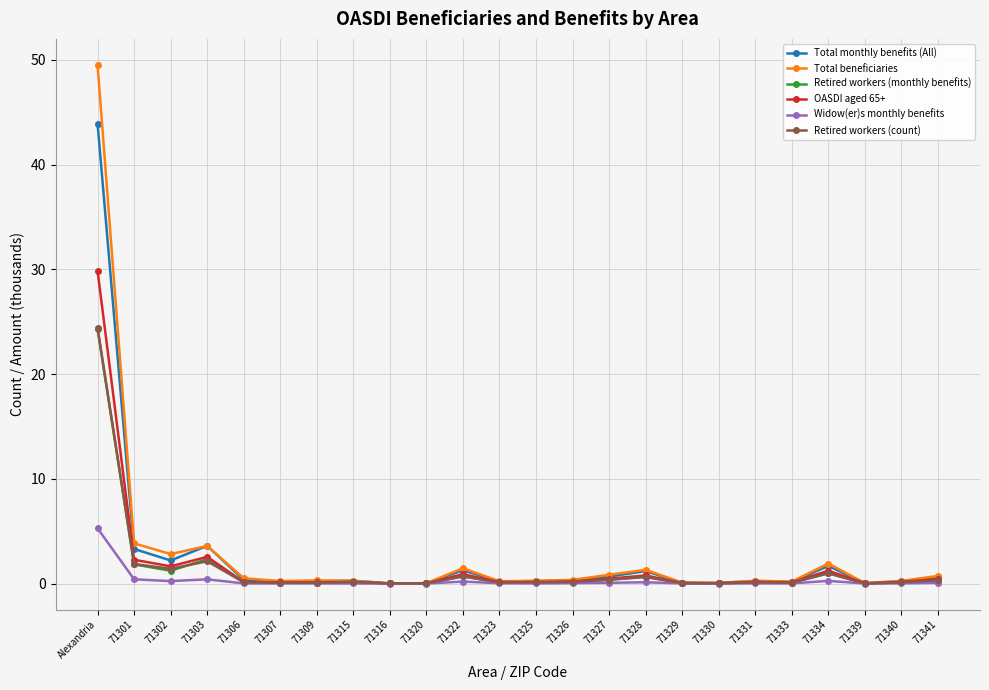

Is it true that OASDI aged 65+ equals 0.2 at 71315?

True